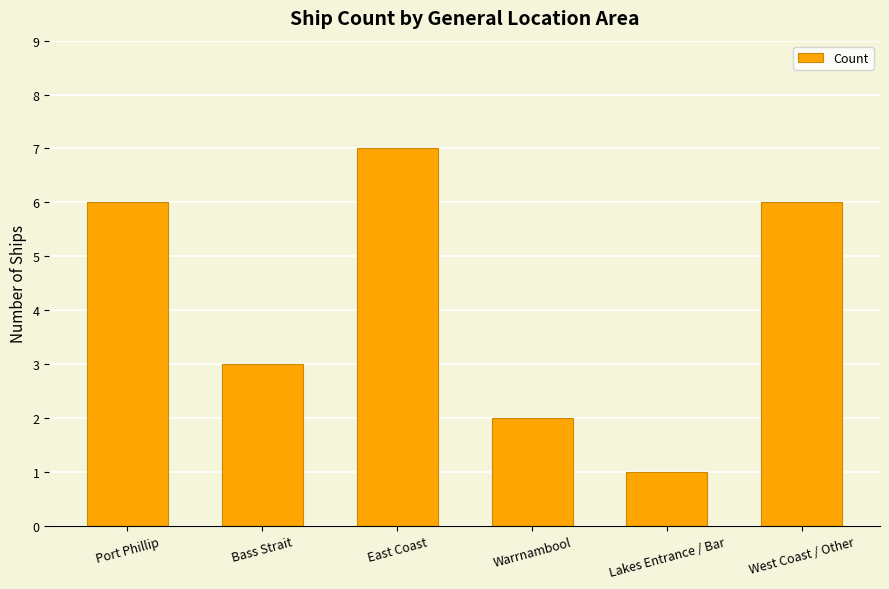

Are the bars horizontal?

No